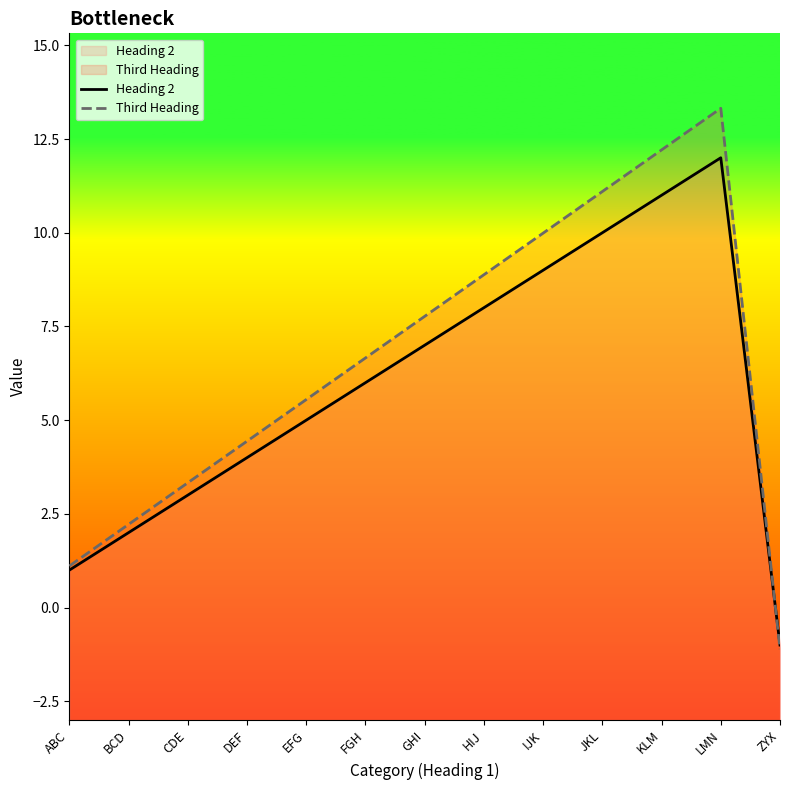

At which category is the sum across all series the highest?

LMN